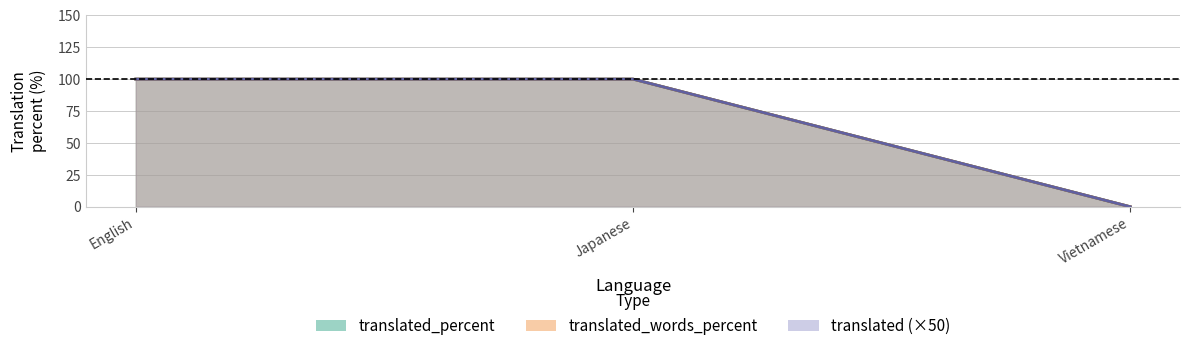

True or false: translated_words_percent has a value of 175 at English.

False